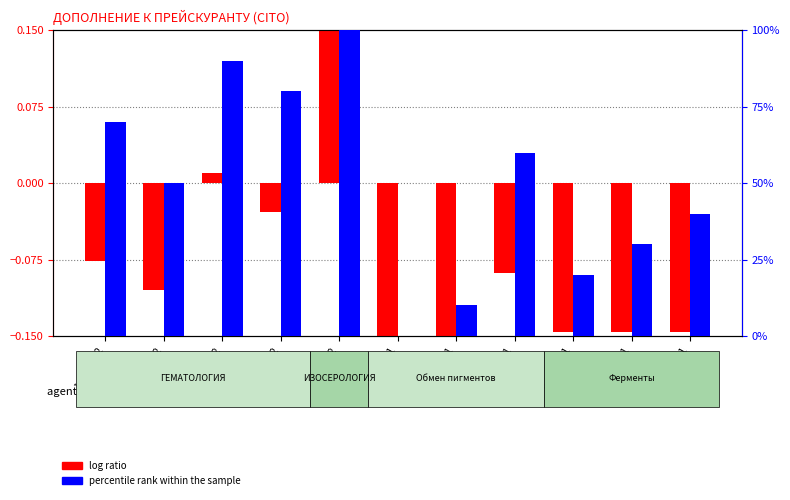

Which category has the lowest value in the percentile rank within the sample series?

4.6.A1.201